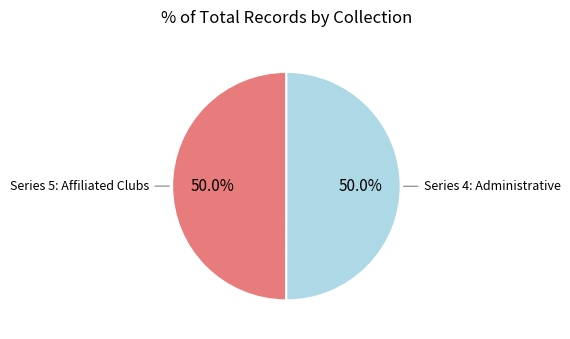

Which slice is the largest?

SFSLAC Records Series 4: Administrative